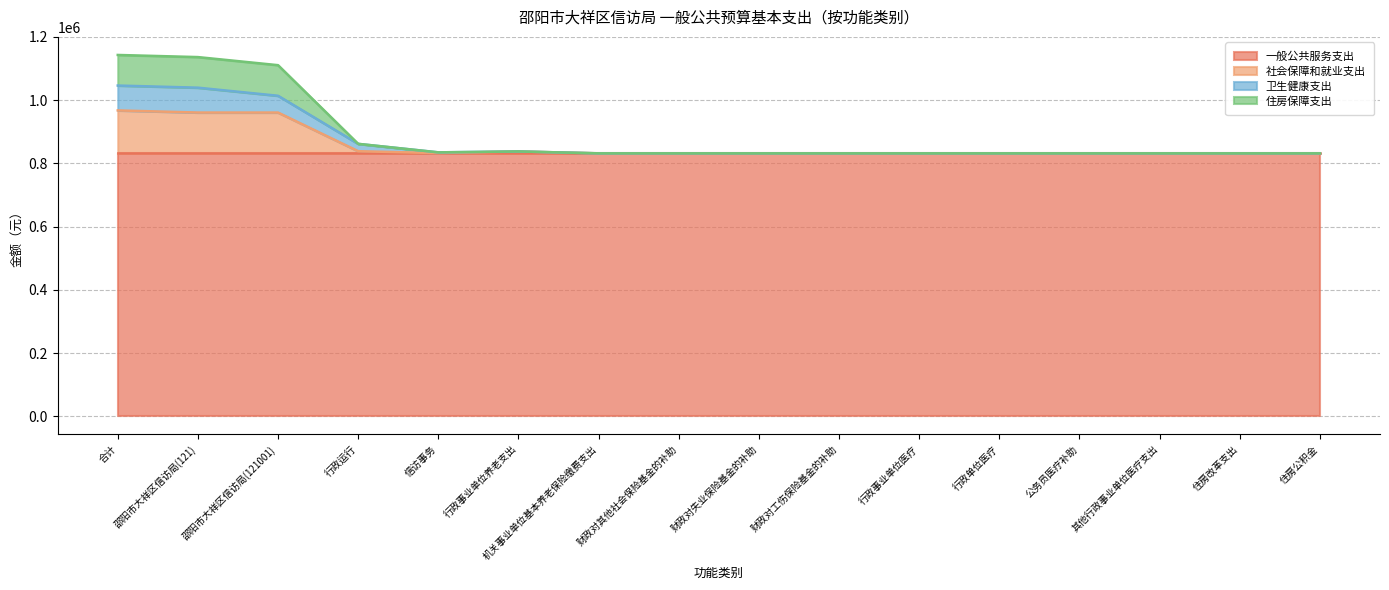

What are all the series names shown in the legend?

一般公共服务支出, 社会保障和就业支出, 卫生健康支出, 住房保障支出